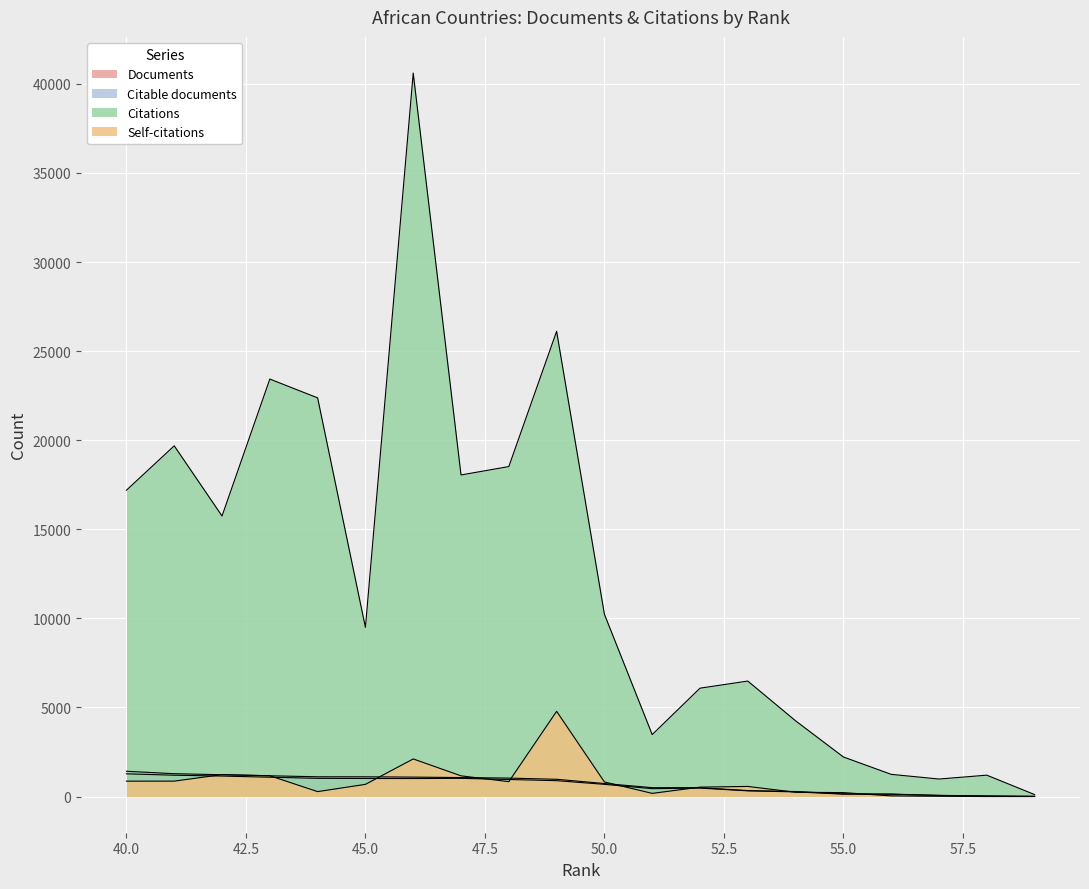

True or false: Citations and Citable documents cross at least once.

False